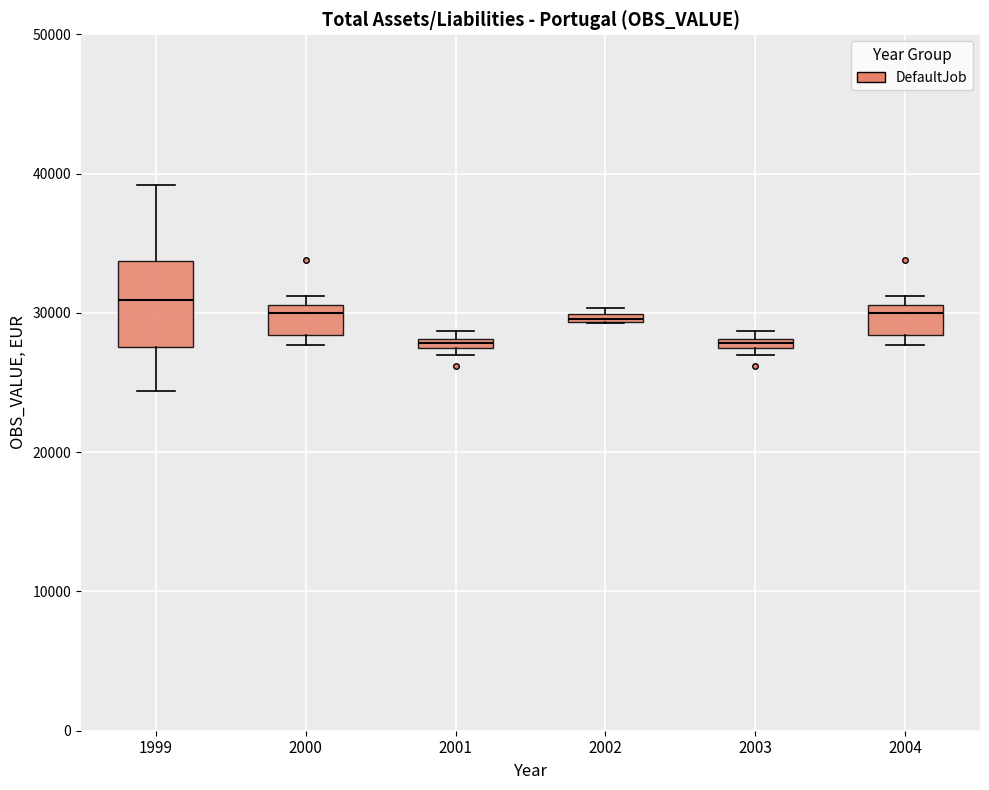

Comparing the boxes themselves (not the whiskers), which one is the tallest?

1999